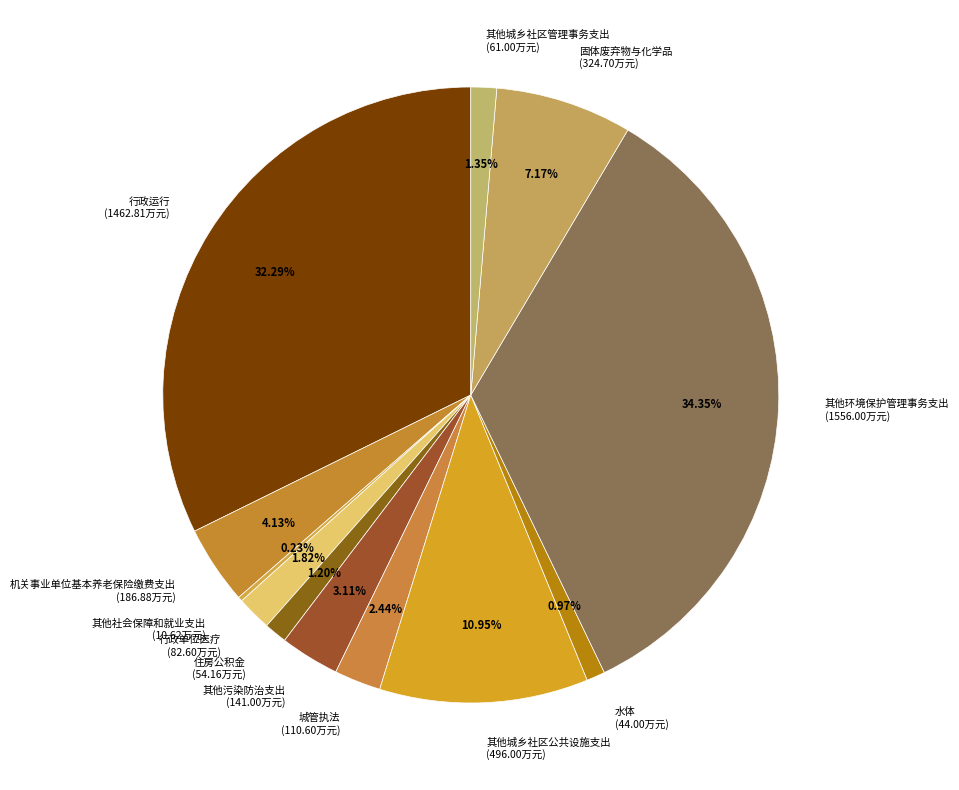

To the nearest percent, what is the difference between the largest and smallest slice percentages?

34%